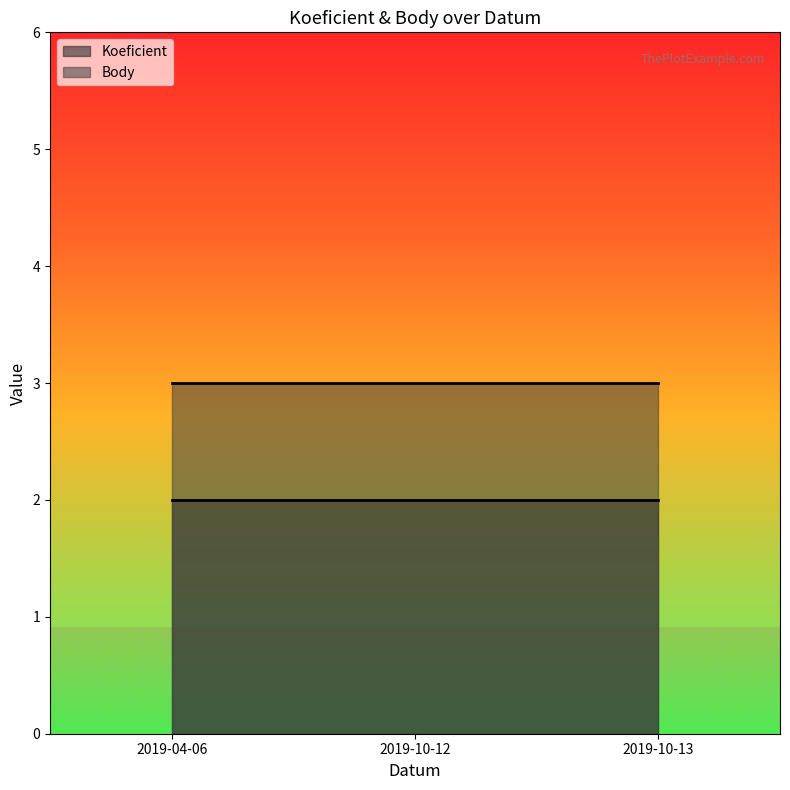

The Koeficient series shows 2 at 2019-10-13. True or false?

True